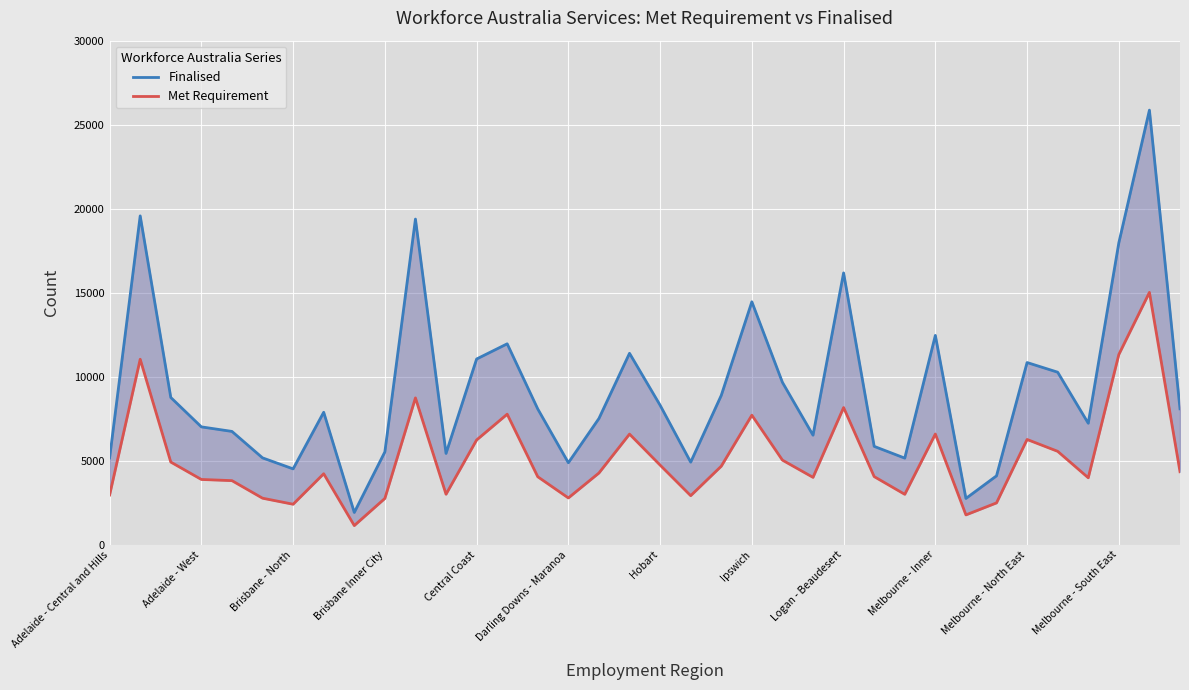

How many interior local peaks does the Finalised series have?

10